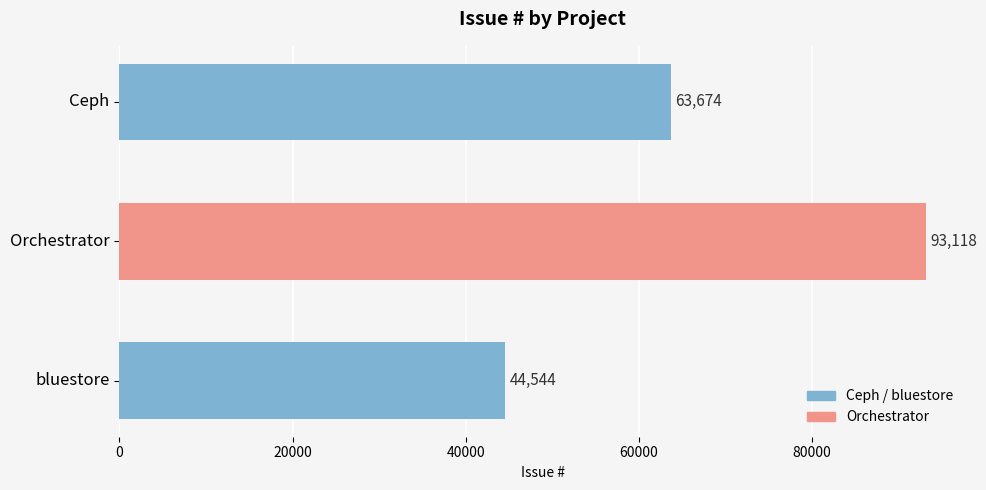

Rank the categories by value from lowest to highest.

bluestore, Ceph, Orchestrator